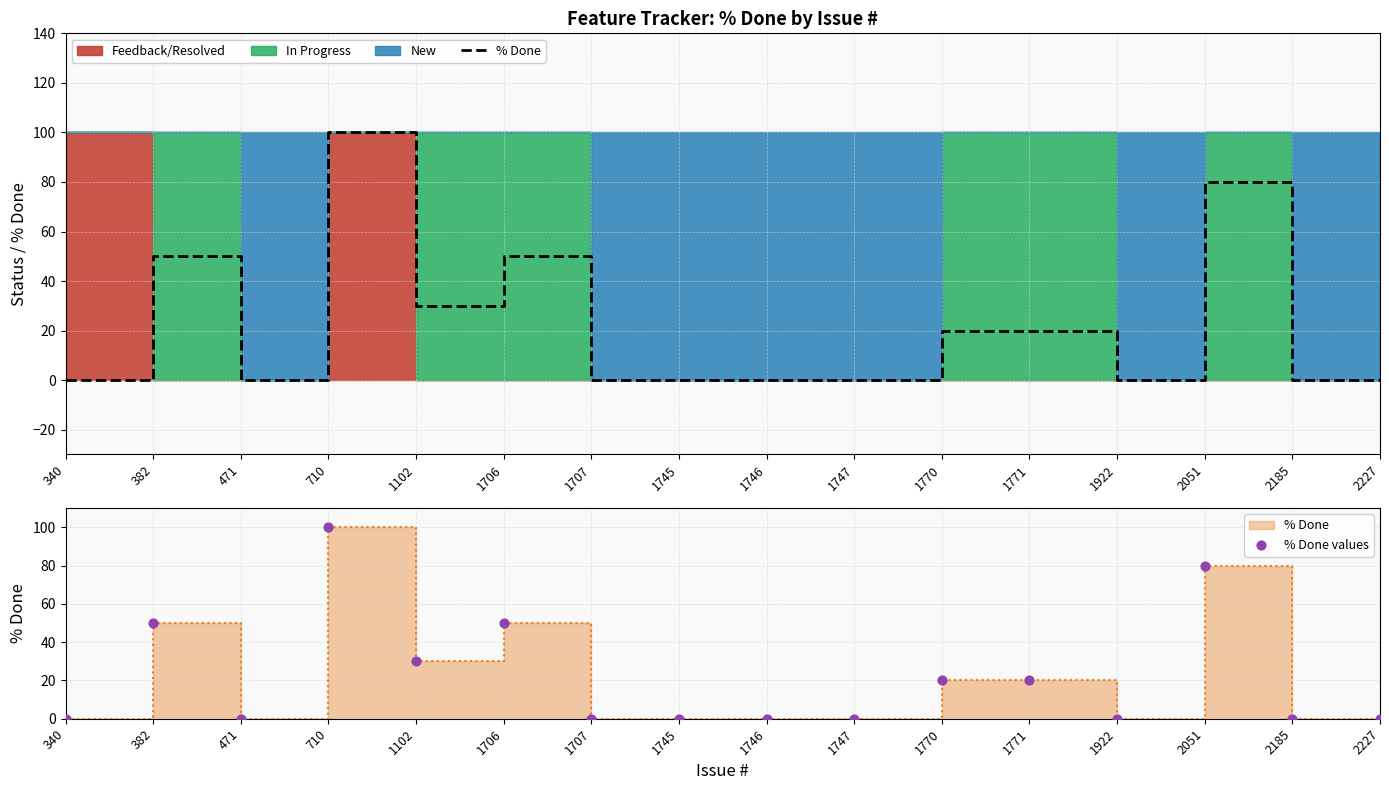

Which series has the widest spread of Y values?

% Done